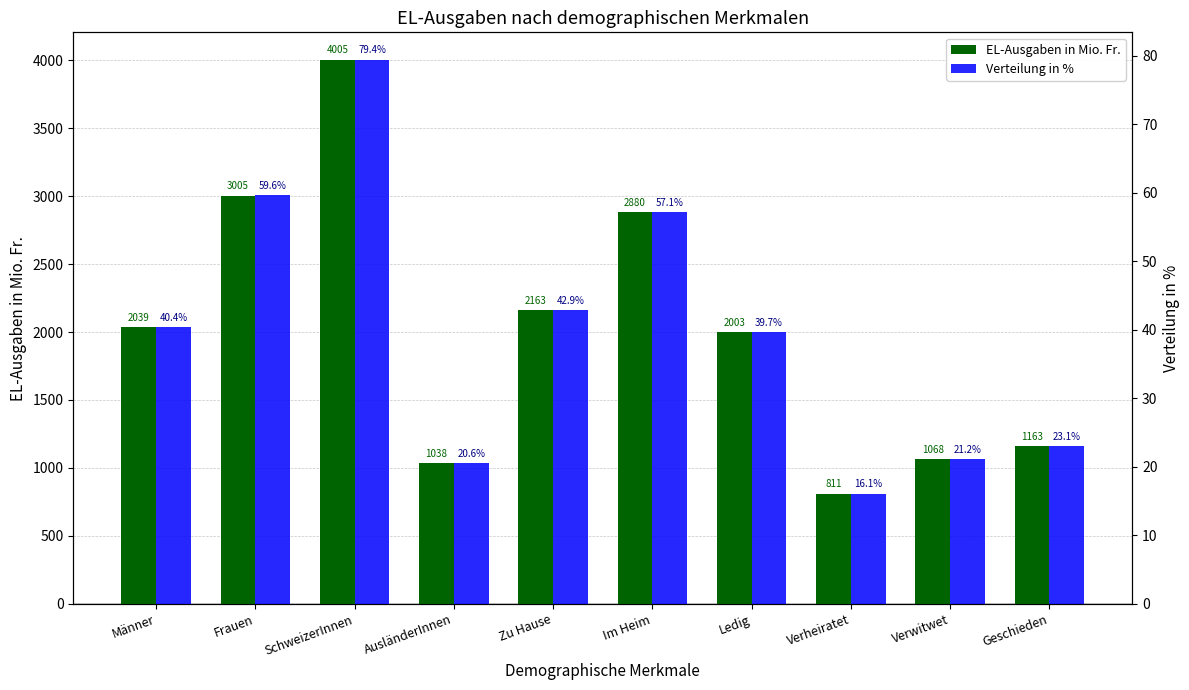

Which category has the highest value across all series?

SchweizerInnen